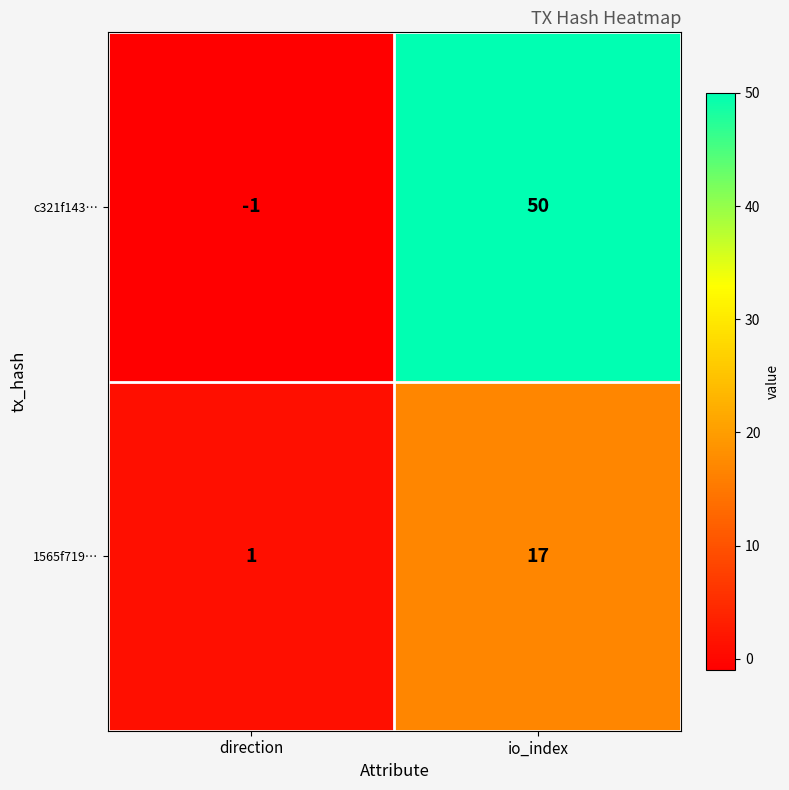

Which series changed the most between direction and io_index?

c321f143…